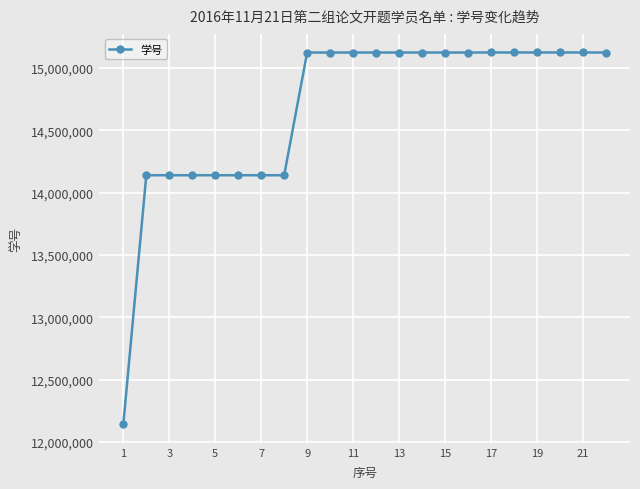

What is the value of the 20th point from the left?

15125652